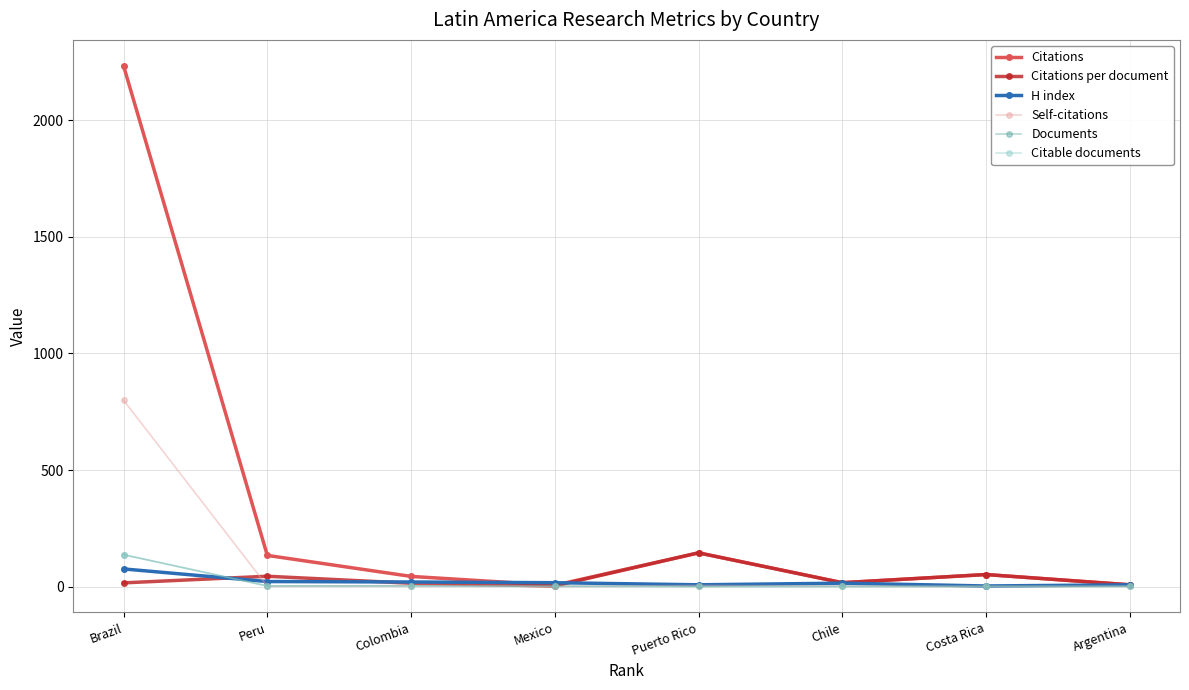

Where is the first local minimum for Citations?

Mexico